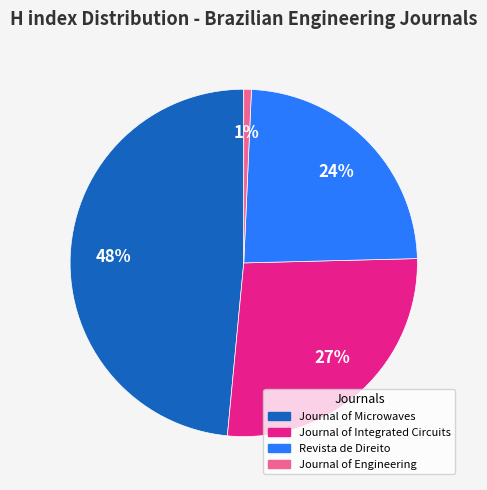

To the nearest percent, what percentage of the pie is Revista de Direito?

24%